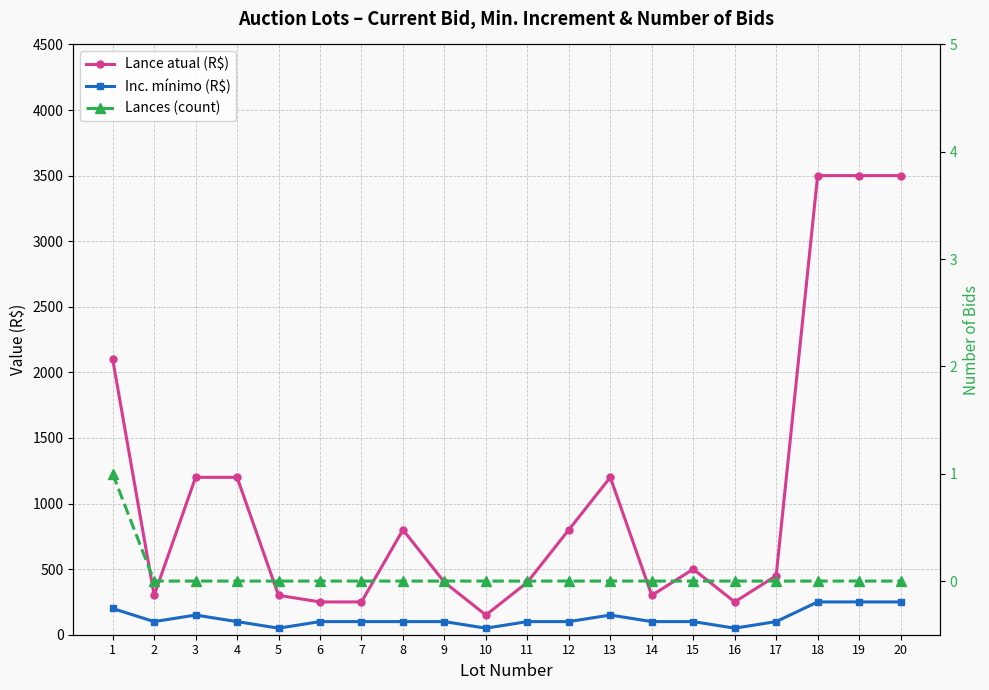

Which label corresponds to the smallest value in the chart?

2